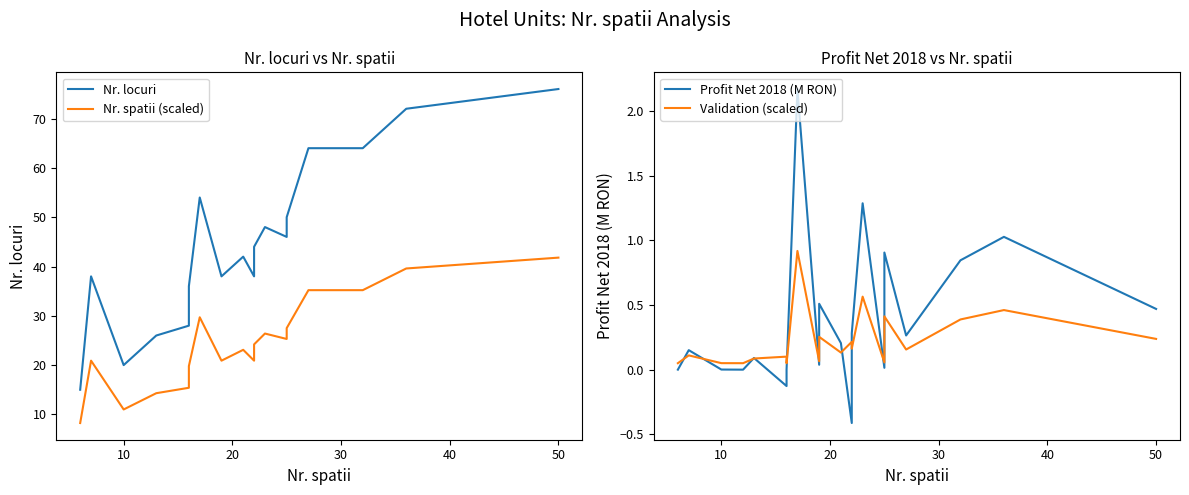

Which series has the largest range (max minus min)?

Nr. locuri